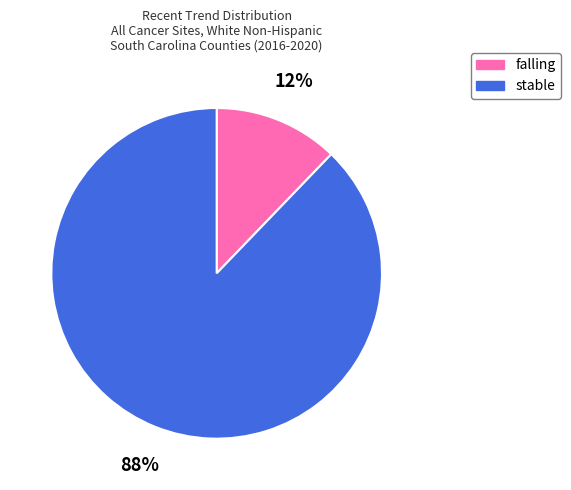

Is there a majority slice in this chart?

Yes